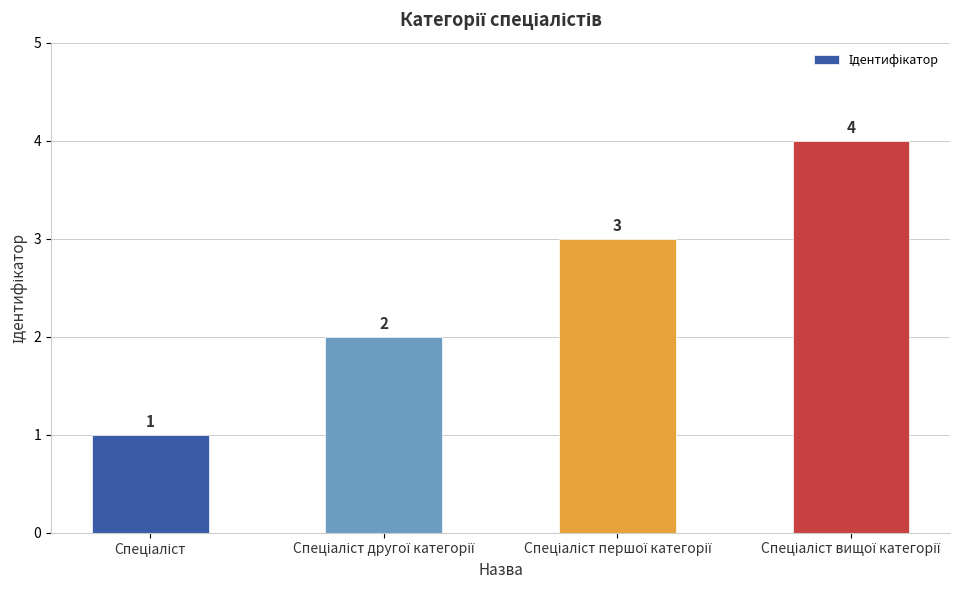

Count the values in the range 2 to 4.

3